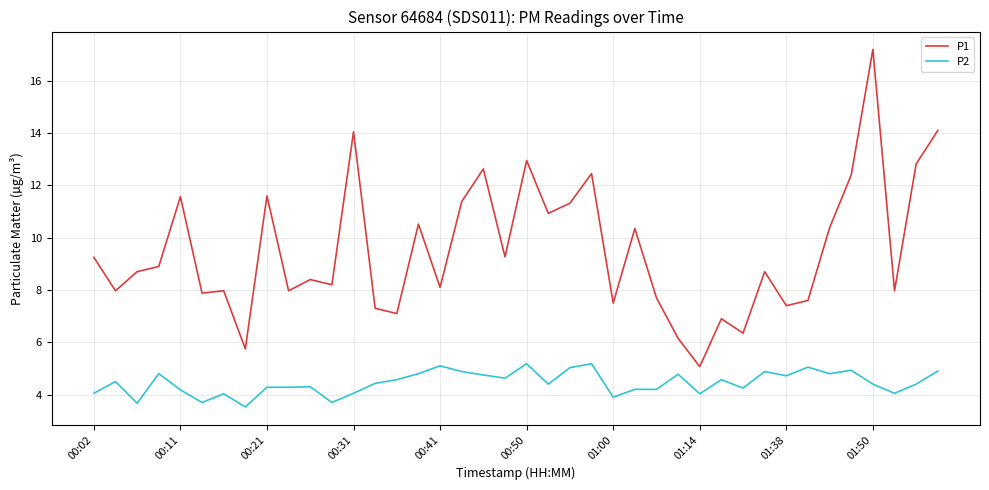

What is the difference between the maximum and minimum values in the P1 series?

12.1